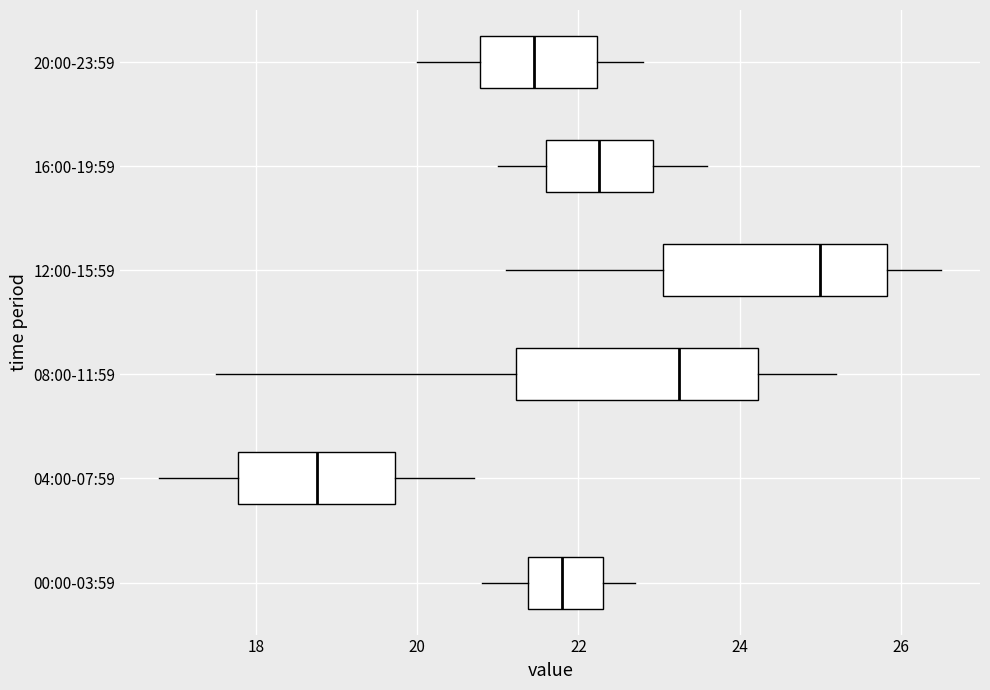

Reading bottom to top, transcribe this box plot: for each box, give where its median line is, the range the box spans, and where its two whiskers end, as read against the x-axis. The values are not printed on the chart, so give them approximately, as read against the axis.

00:00-03:59: median 21.8, box 21.4 to 22.4, whiskers 20.8 to 22.8
04:00-07:59: median 18.8, box 17.8 to 19.8, whiskers 16.8 to 20.8
08:00-11:59: median 23.2, box 21.2 to 24.2, whiskers 17.6 to 25.2
12:00-15:59: median 25.0, box 23.0 to 25.8, whiskers 21.2 to 26.6
16:00-19:59: median 22.2, box 21.6 to 23.0, whiskers 21.0 to 23.6
20:00-23:59: median 21.4, box 20.8 to 22.2, whiskers 20.0 to 22.8